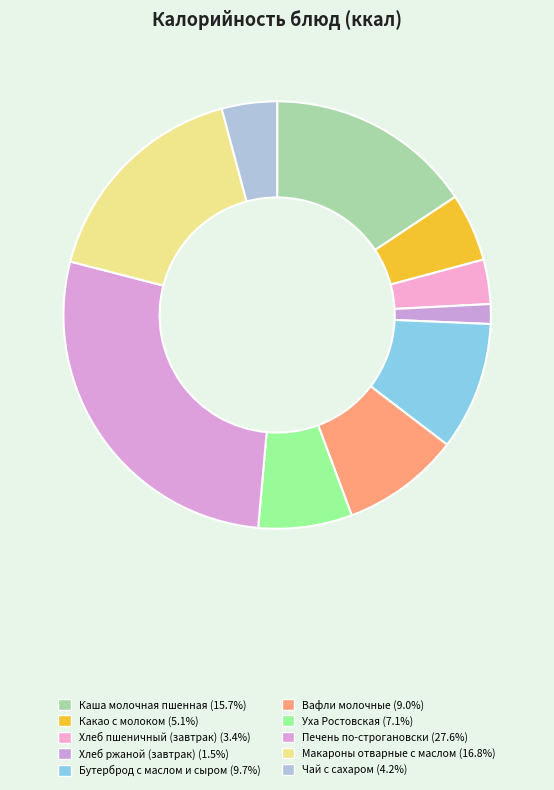

How many slices are in this pie chart?

10